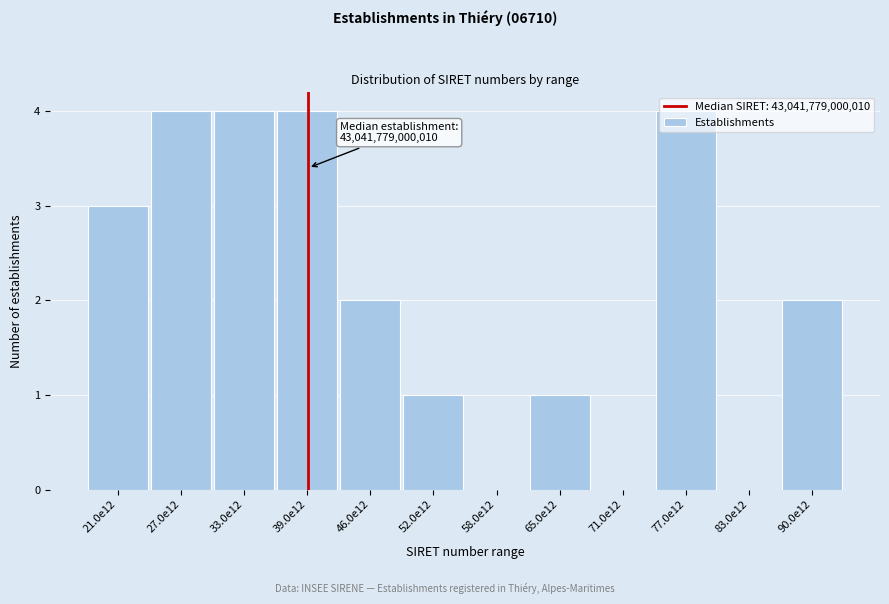

What is the sum of the values at 27.0e12 and 77.0e12?

8